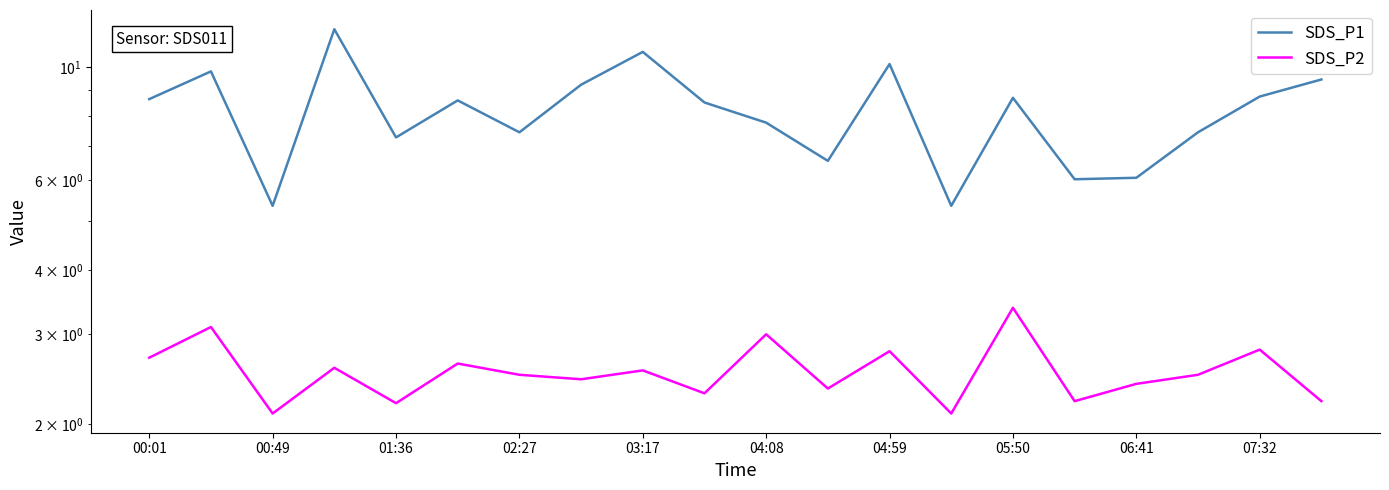

True or false: SDS_P2 and SDS_P1 intersect in this chart.

False